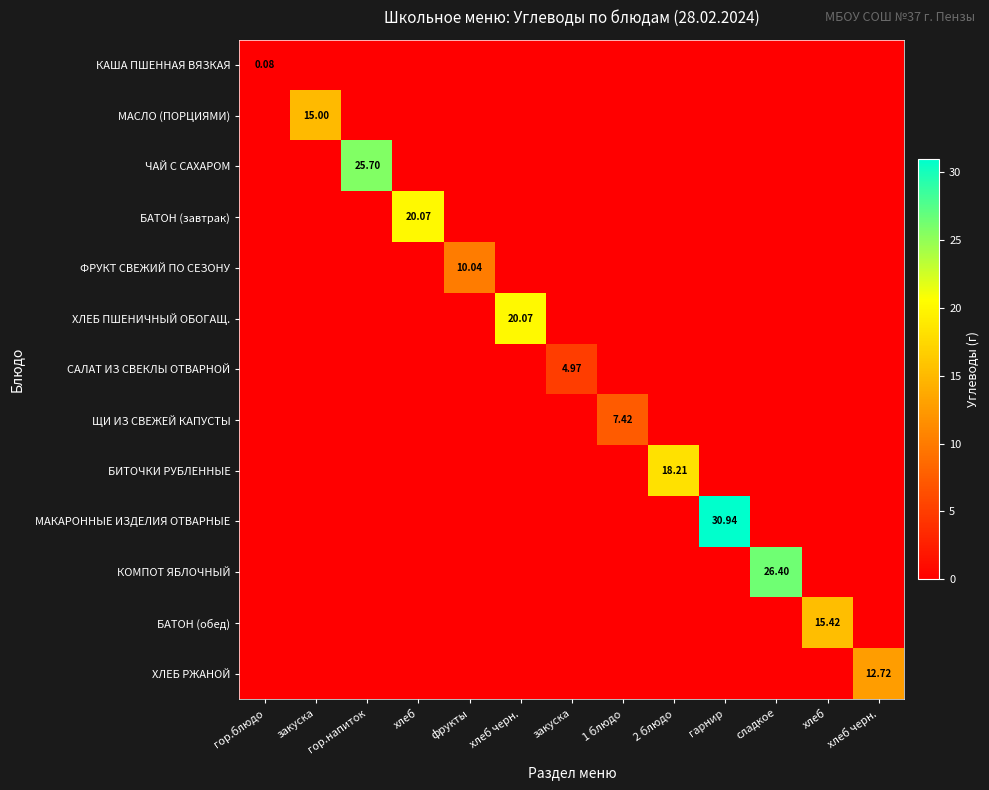

At which category does the chart reach its minimum across all series?

закуска